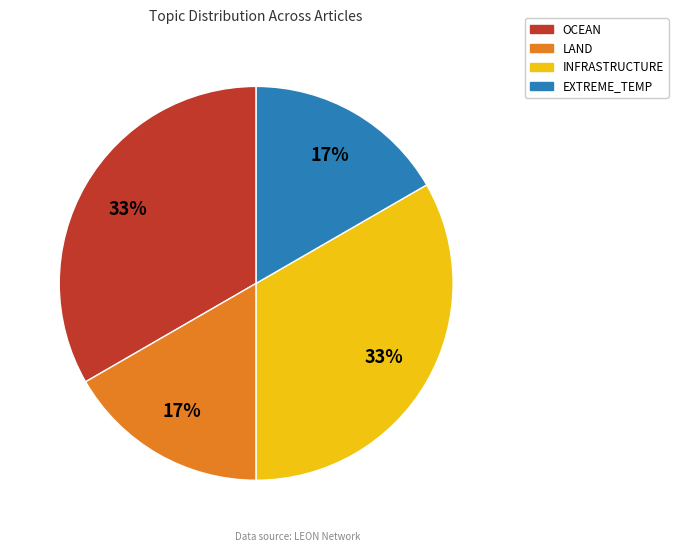

Is there a majority slice in this chart?

No